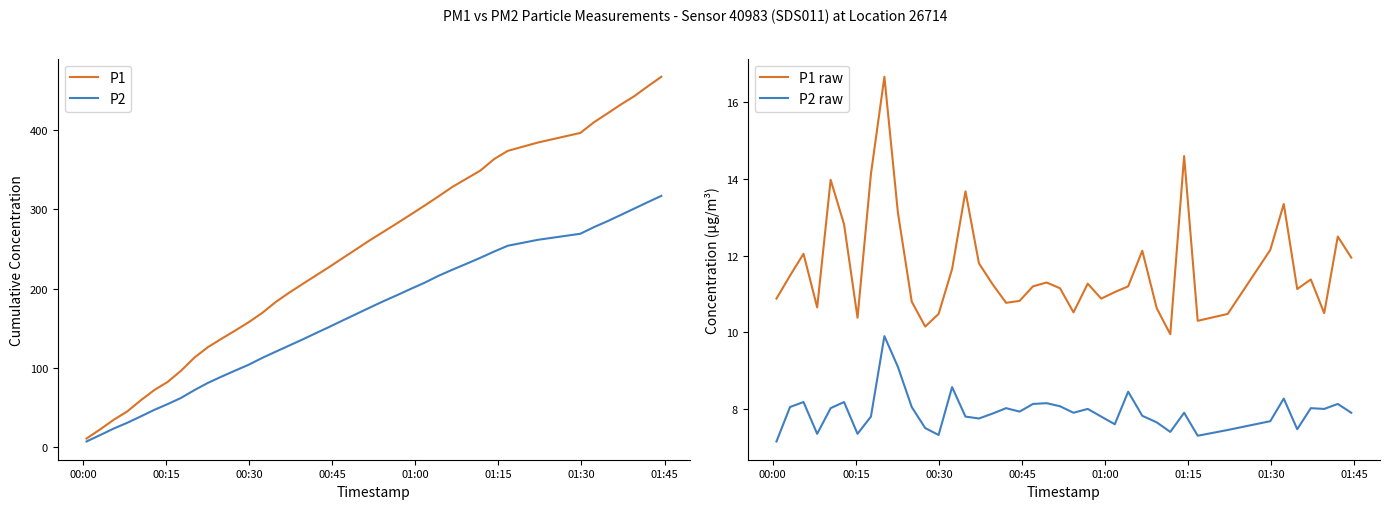

True or false: P2 raw and P1 raw cross at least once.

False